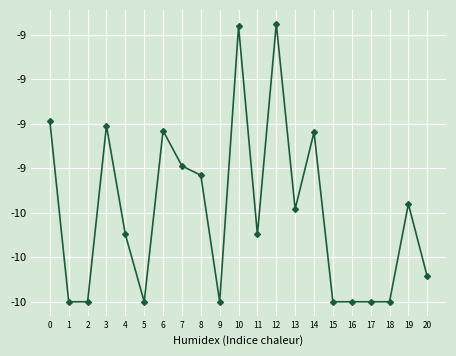

Does the chart have visible grid lines?

Yes